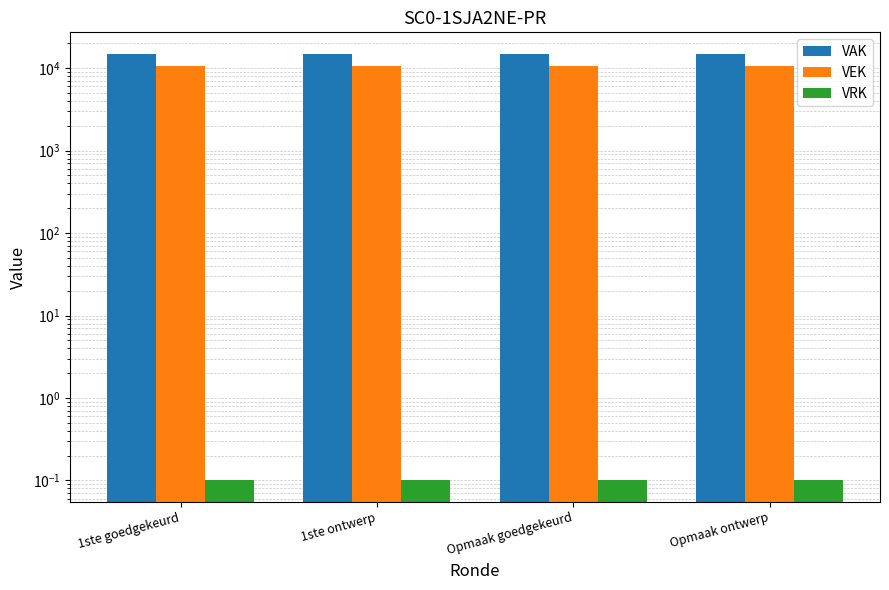

The VEK series shows 10750.0 at 1ste goedgekeurd. True or false?

True